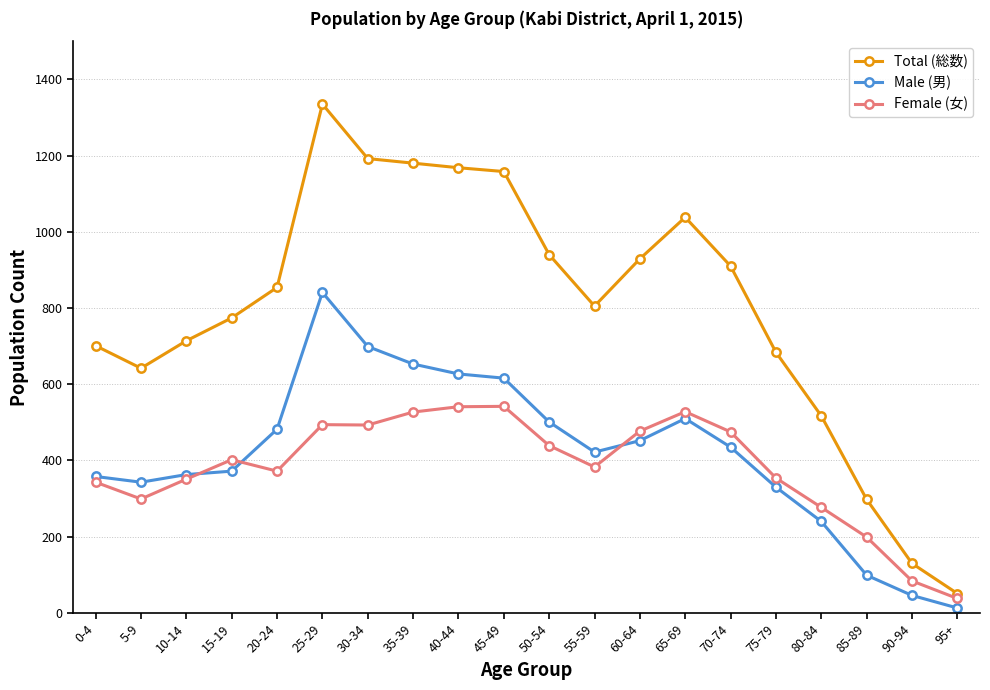

At which category is the sum across all series the highest?

25-29